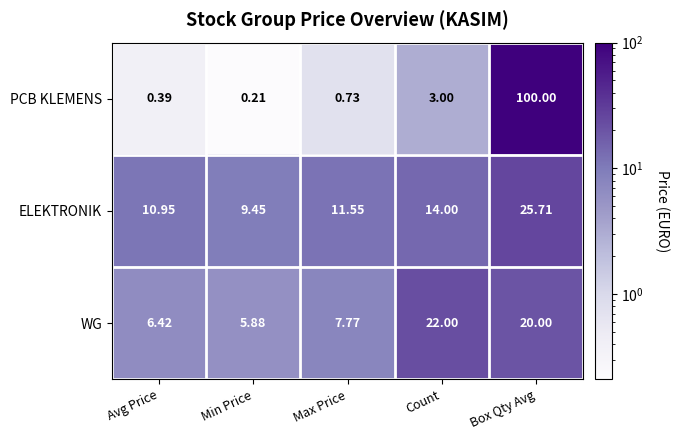

How many categories are shown in the chart?

5